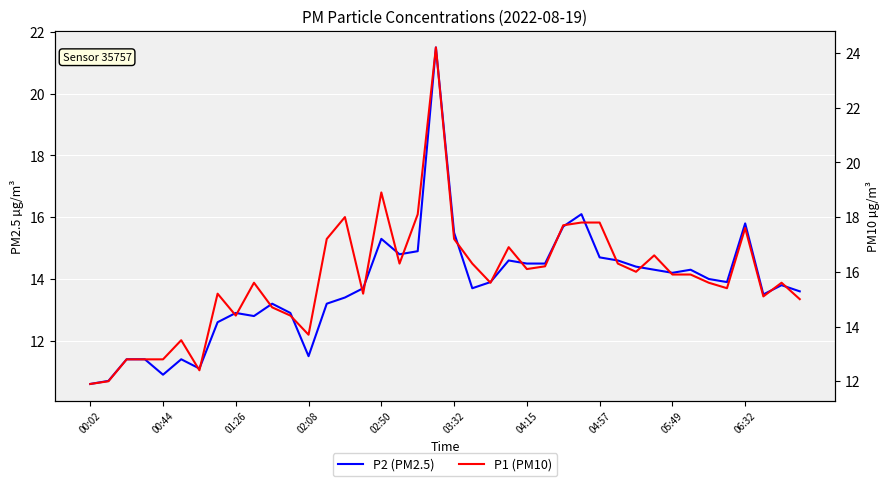

True or false: P2 has more than 1 interior local peaks.

True